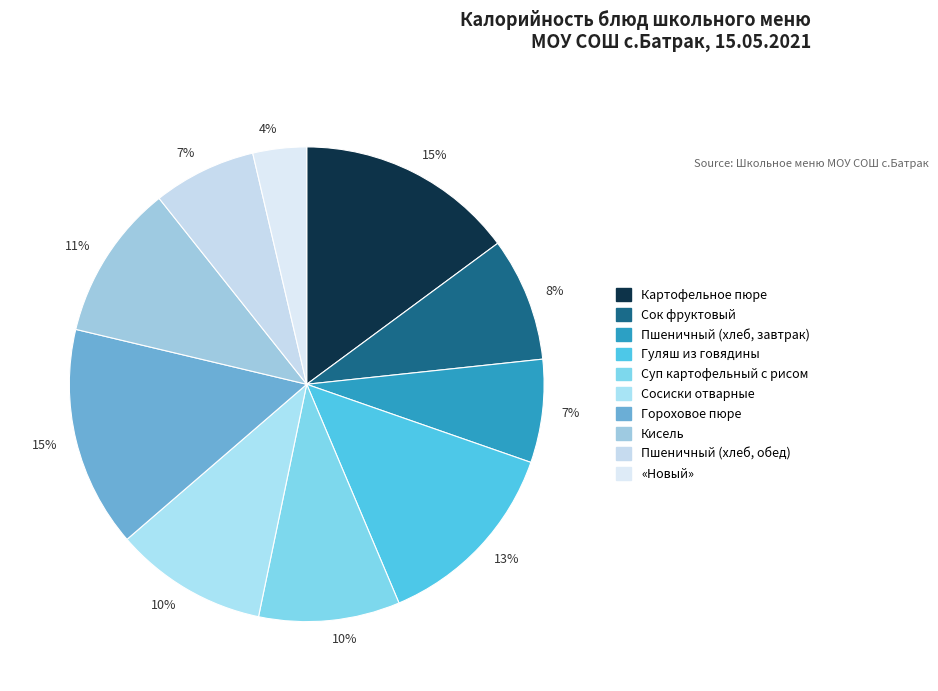

How many segments does this pie chart have?

10